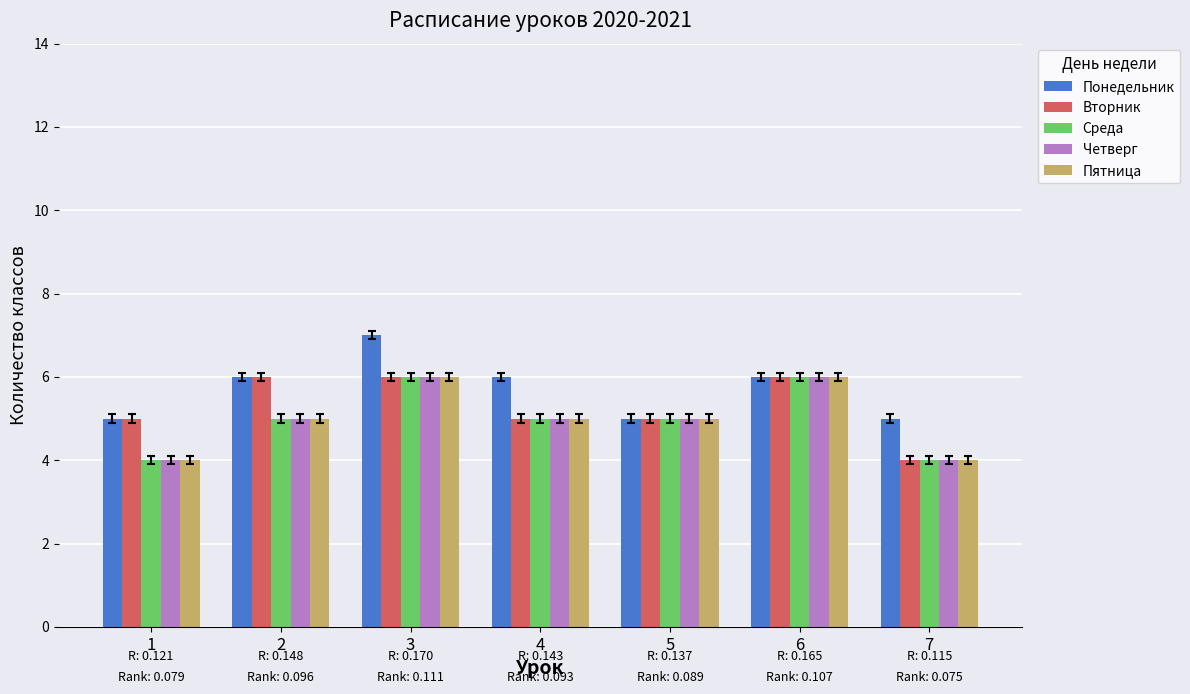

What is the maximum value for Вторник?

6